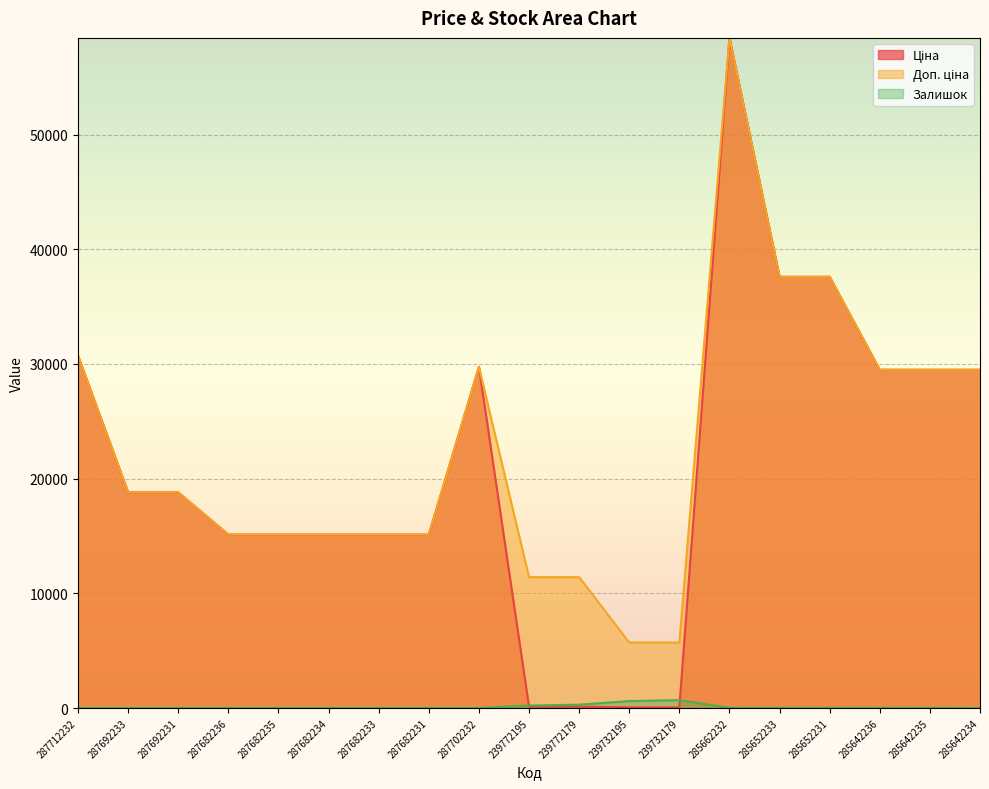

How many series are shown in this chart?

3